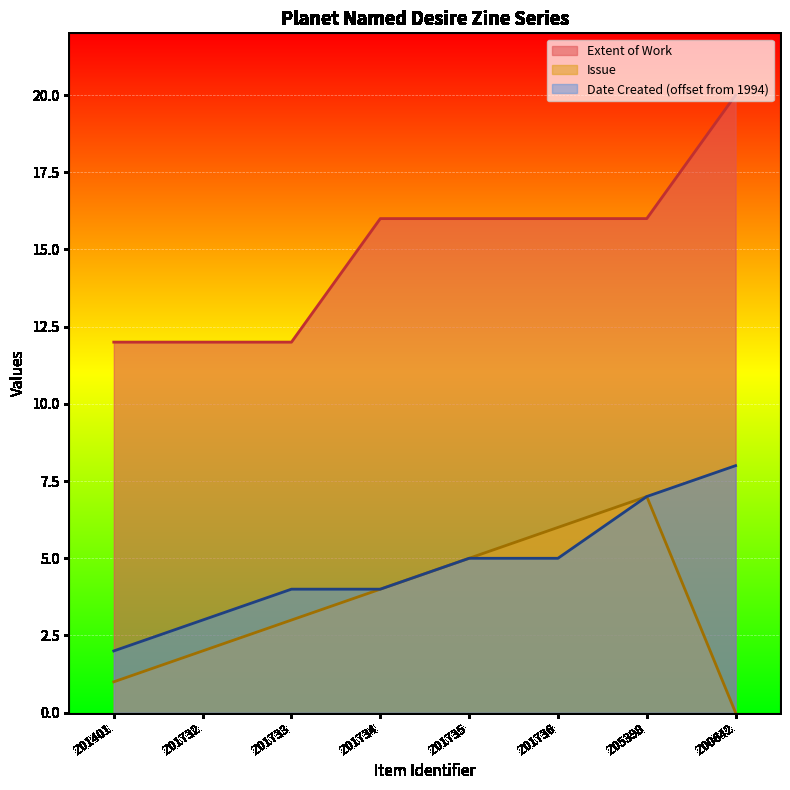

Between Z01733 and Z05398, which is larger?

Z05398